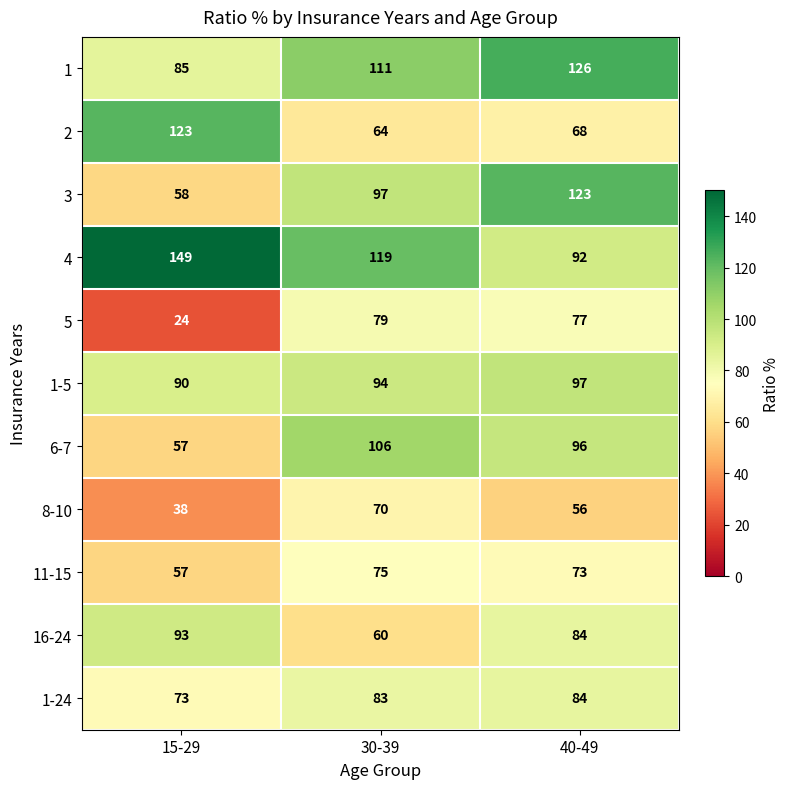

At 30-39, list the series in order from largest to smallest.

4, 1, 6-7, 3, 1-5, 1-24, 5, 11-15, 8-10, 2, 16-24